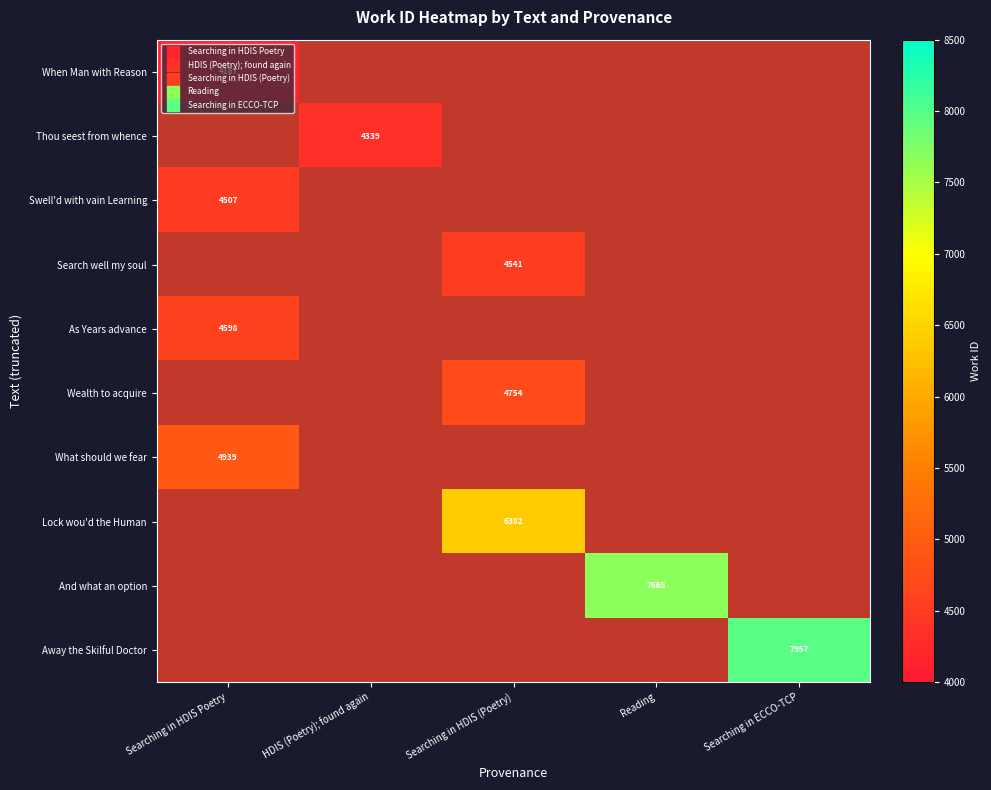

The value of What should we fear at Searching in HDIS Poetry is 7785. True or false?

False